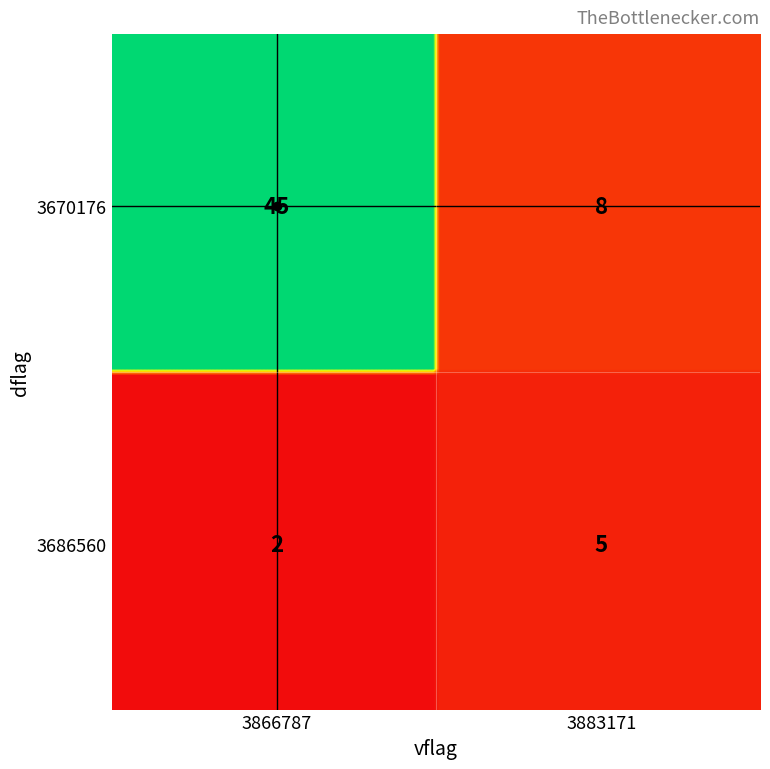

How many series are shown in this chart?

1